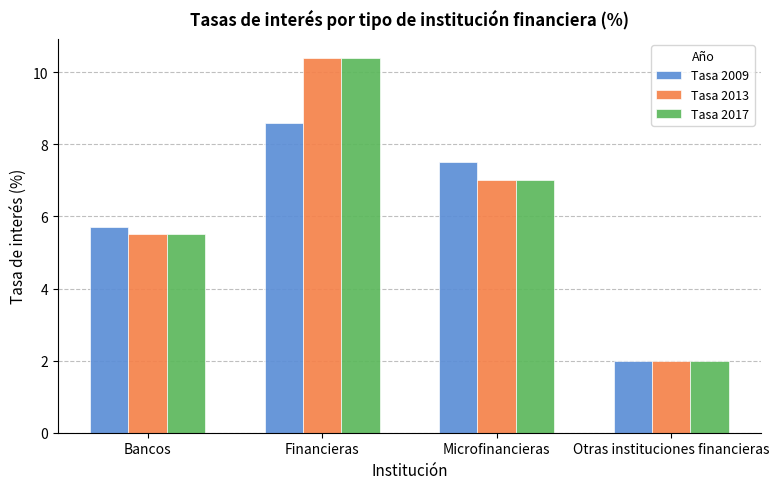

Which series changed the most between Bancos and Otras instituciones financieras?

Tasa 2009